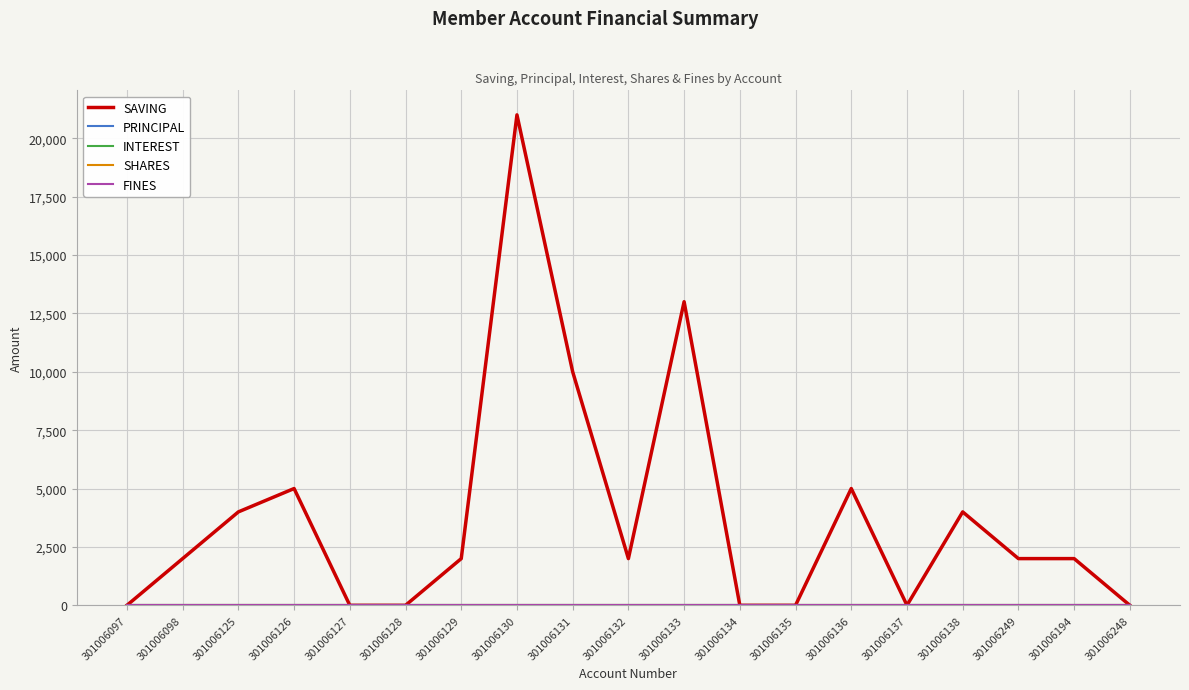

Reading left to right, what are all the values shown in this chart?

SAVING: 301006097=0	301006098=2000	301006125=4000	301006126=5000	301006127=0	301006128=0	301006129=2000	301006130=21000	301006131=10000	301006132=2000	301006133=13000	301006134=0	301006135=0	301006136=5000	301006137=0	301006138=4000	301006249=2000	301006194=2000	301006248=0
PRINCIPAL: 301006097=0	301006098=0	301006125=0	301006126=0	301006127=0	301006128=0	301006129=0	301006130=0	301006131=0	301006132=0	301006133=0	301006134=0	301006135=0	301006136=0	301006137=0	301006138=0	301006249=0	301006194=0	301006248=0
INTEREST: 301006097=0	301006098=0	301006125=0	301006126=0	301006127=0	301006128=0	301006129=0	301006130=0	301006131=0	301006132=0	301006133=0	301006134=0	301006135=0	301006136=0	301006137=0	301006138=0	301006249=0	301006194=0	301006248=0
SHARES: 301006097=0	301006098=0	301006125=0	301006126=0	301006127=0	301006128=0	301006129=0	301006130=0	301006131=0	301006132=0	301006133=0	301006134=0	301006135=0	301006136=0	301006137=0	301006138=0	301006249=0	301006194=0	301006248=0
FINES: 301006097=0	301006098=0	301006125=0	301006126=0	301006127=0	301006128=0	301006129=0	301006130=0	301006131=0	301006132=0	301006133=0	301006134=0	301006135=0	301006136=0	301006137=0	301006138=0	301006249=0	301006194=0	301006248=0